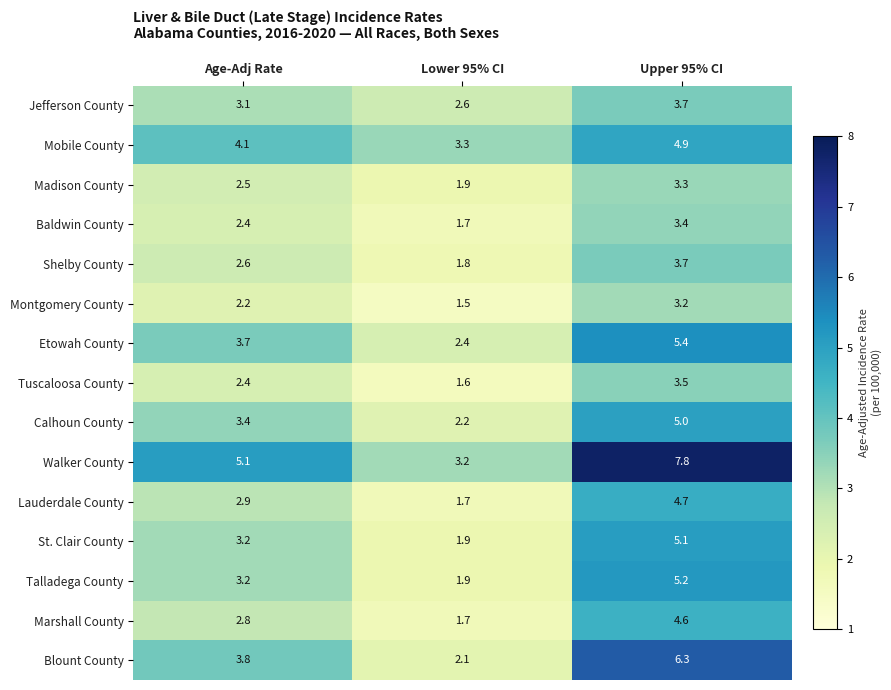

The Walker County series shows 7.2 at Age-Adj Rate. True or false?

False